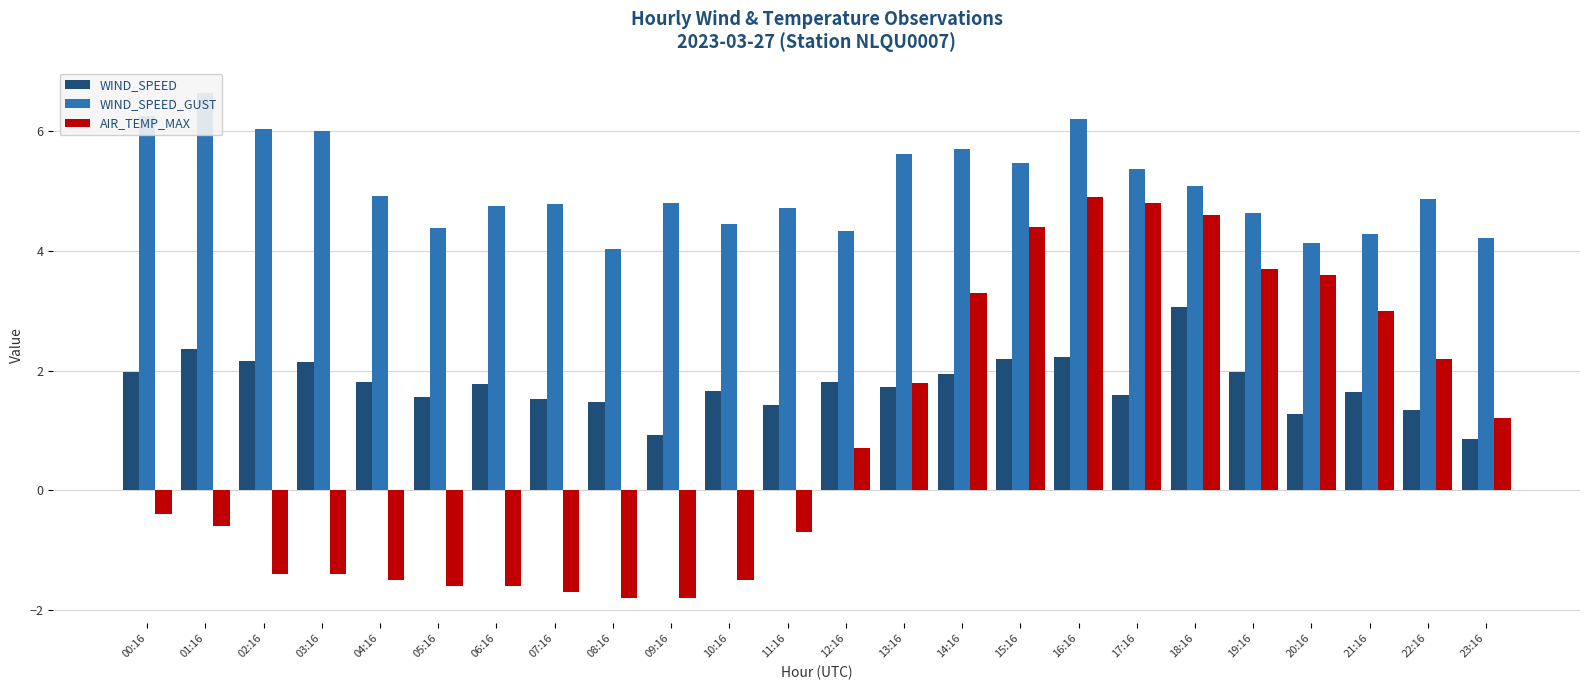

Rank the categories by AIR_TEMP_MAX value from lowest to highest.

08:16, 09:16, 07:16, 05:16, 06:16, 04:16, 10:16, 02:16, 03:16, 11:16, 01:16, 00:16, 12:16, 23:16, 13:16, 22:16, 21:16, 14:16, 20:16, 19:16, 15:16, 18:16, 17:16, 16:16